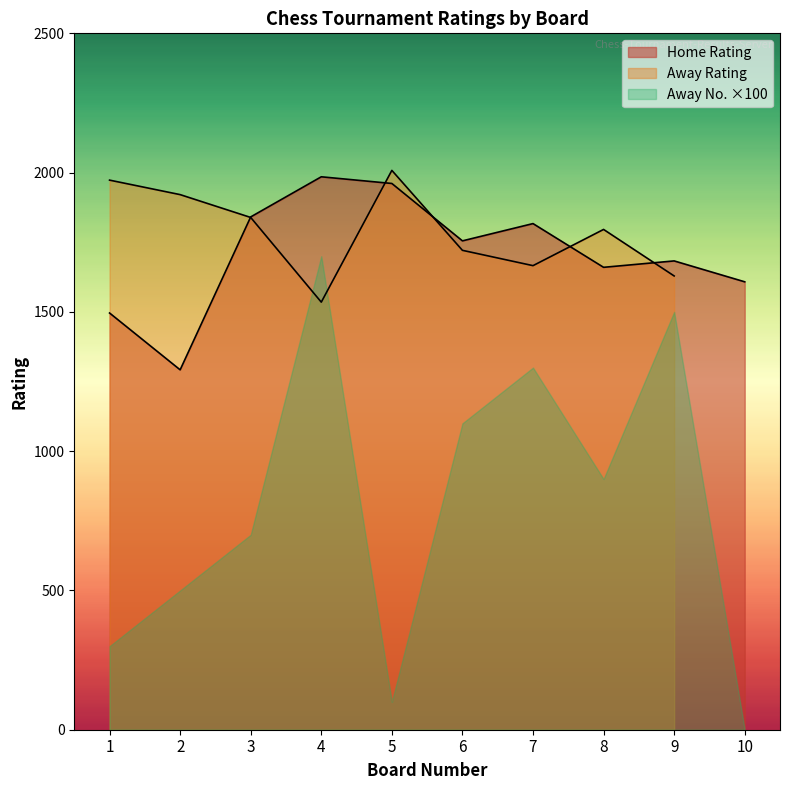

What is the value of the Home Rating point at the 10th from the left?

1608